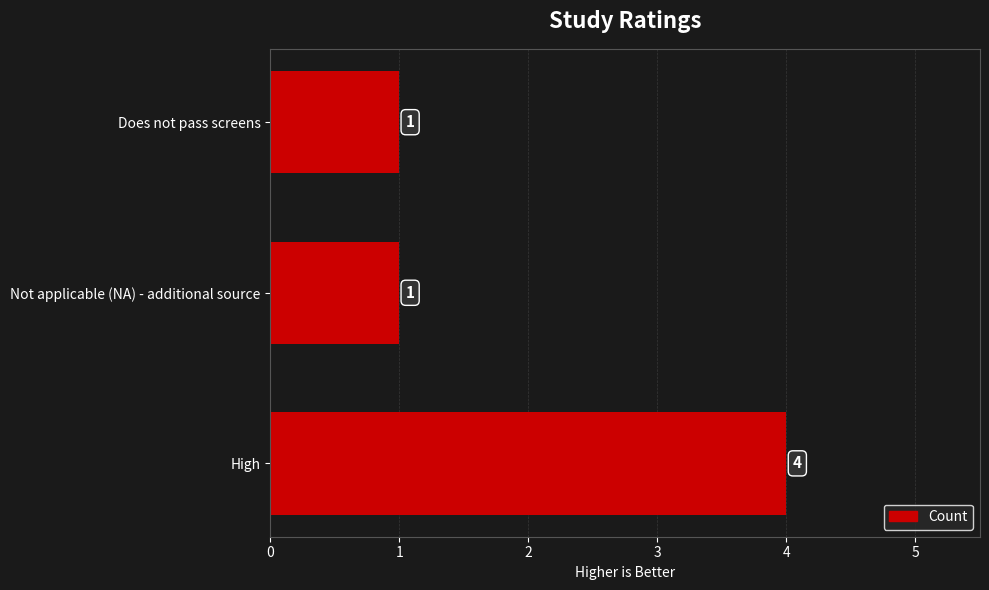

What is the minimum value shown in the chart?

1